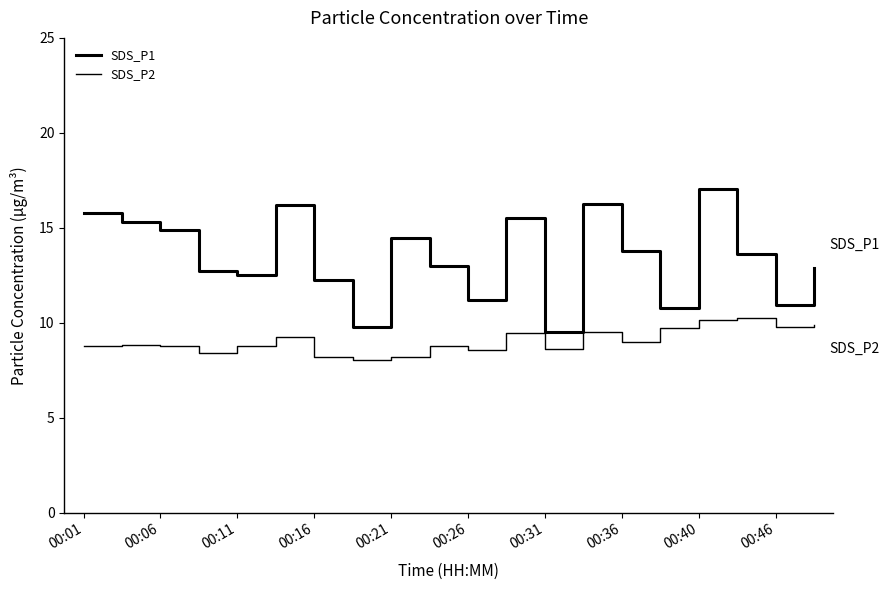

How many lines are shown in the chart?

2